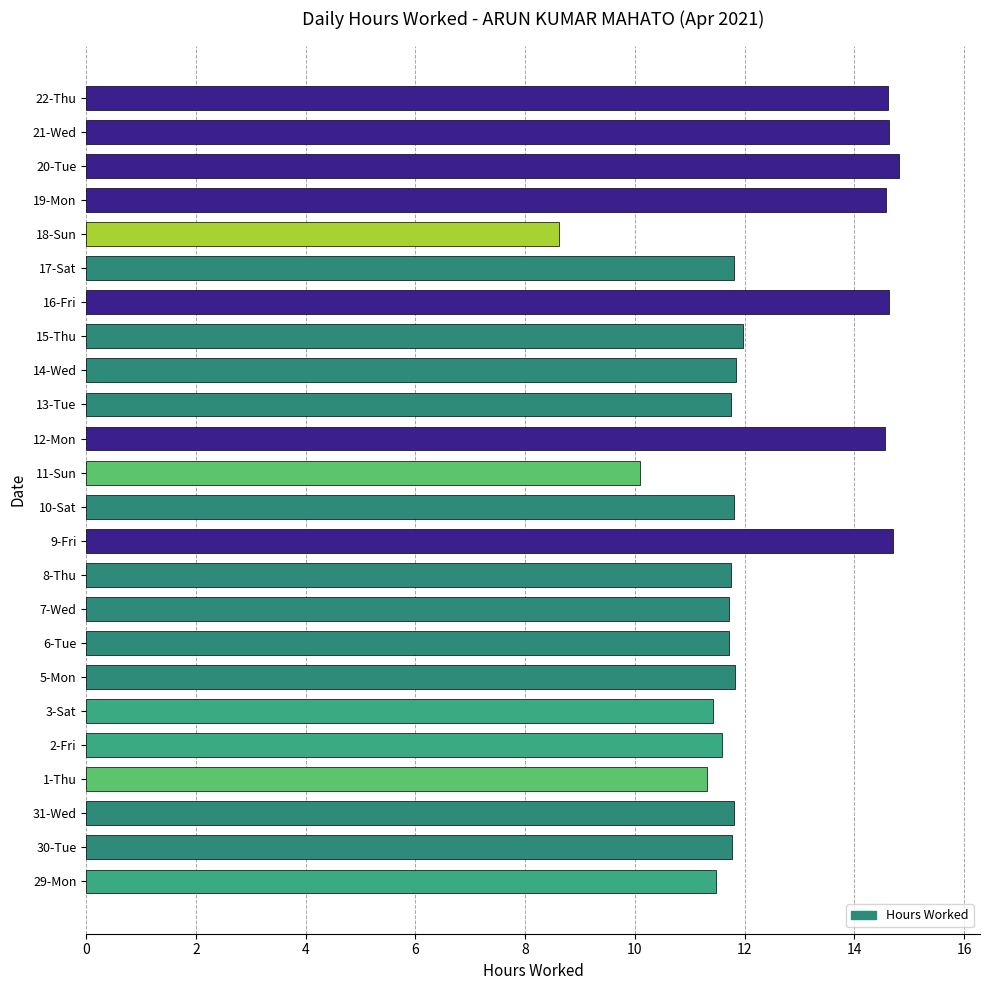

Are the bars horizontal?

Yes